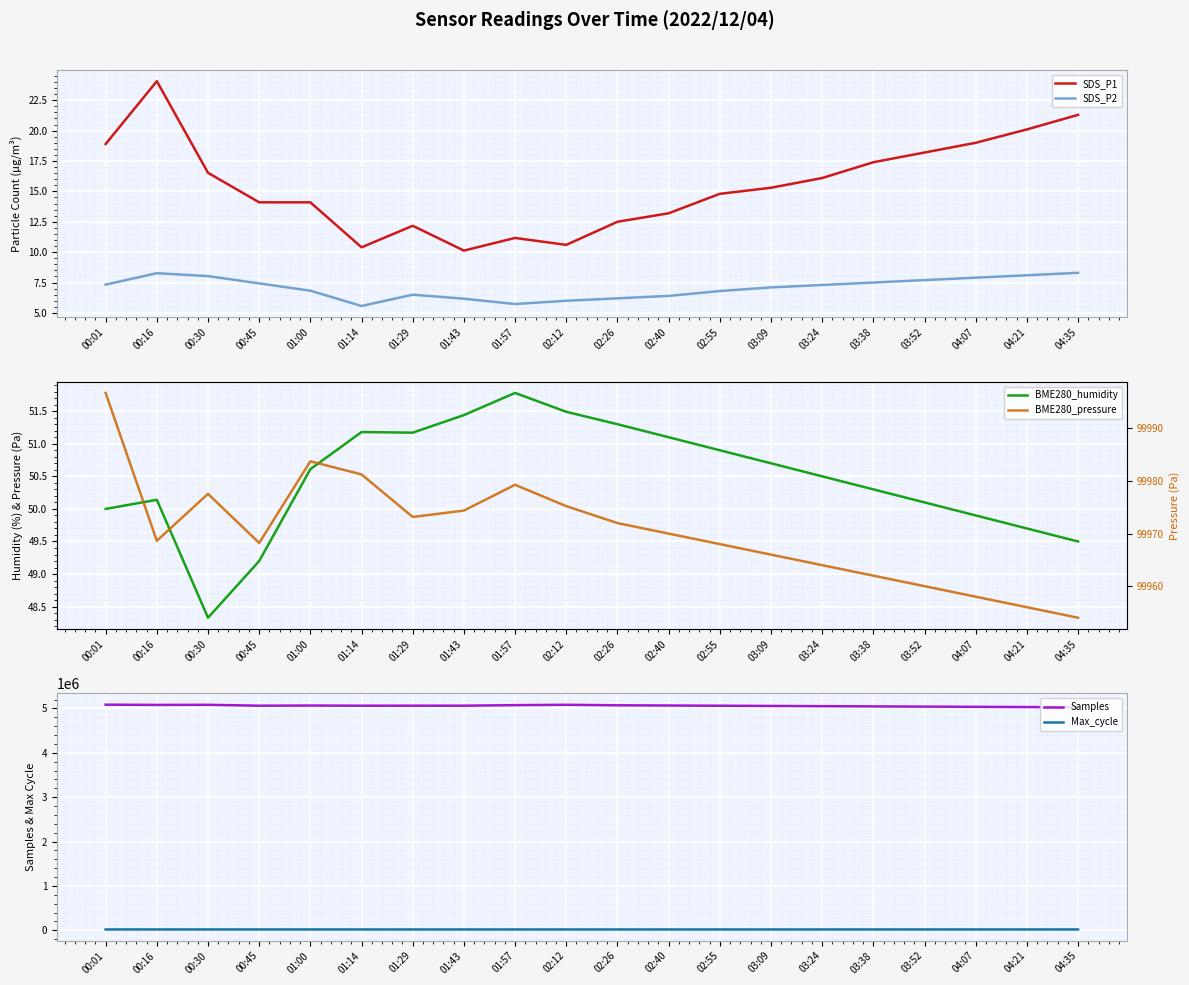

At which category is the sum across all series the highest?

00:01